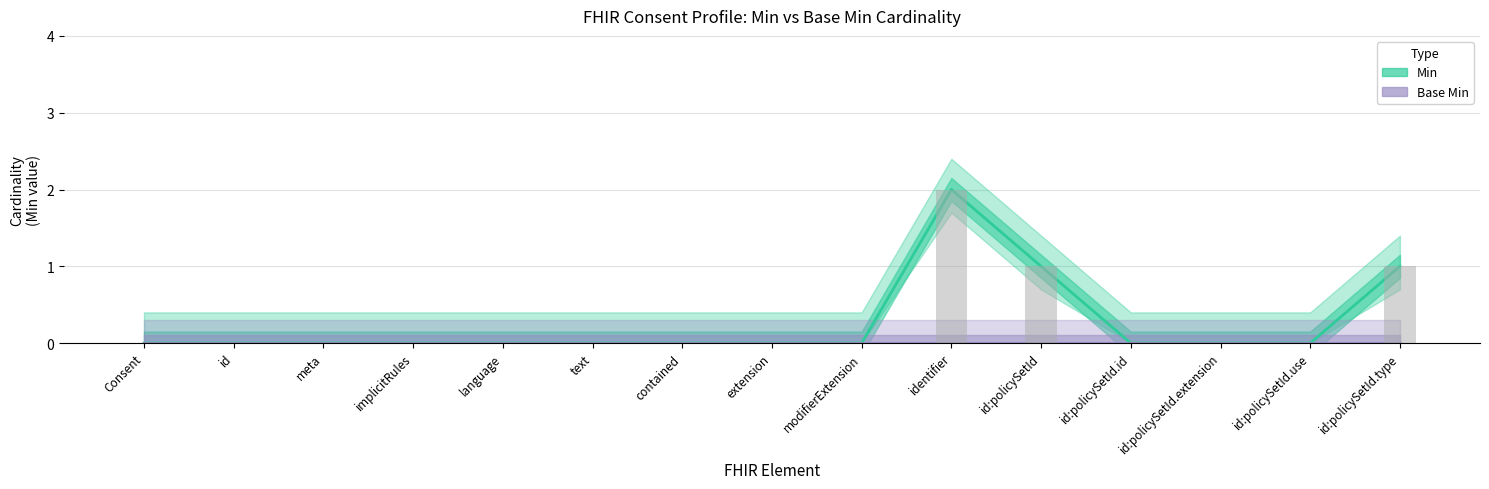

How many bars are there in each group?

2